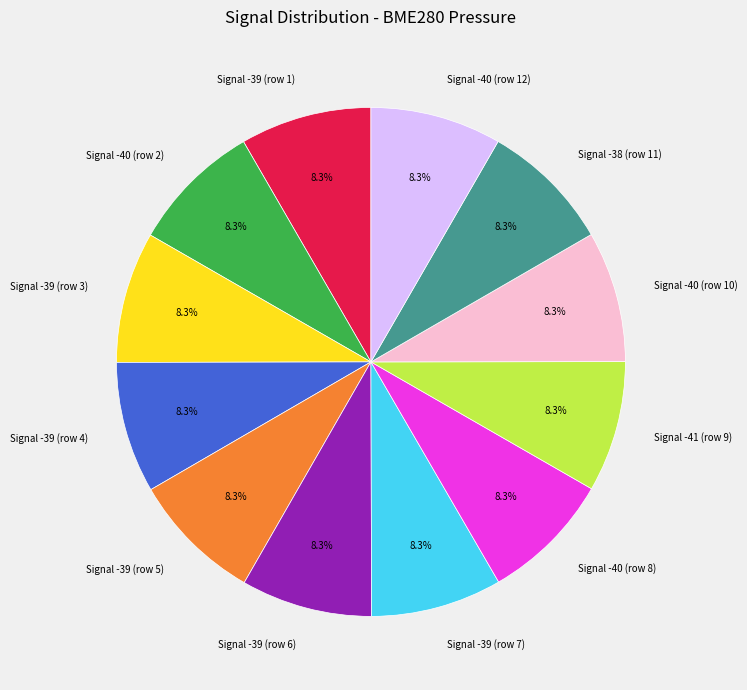

What is the total percentage of Signal -38 (row 11) and Signal -39 (row 7)?

16.7%